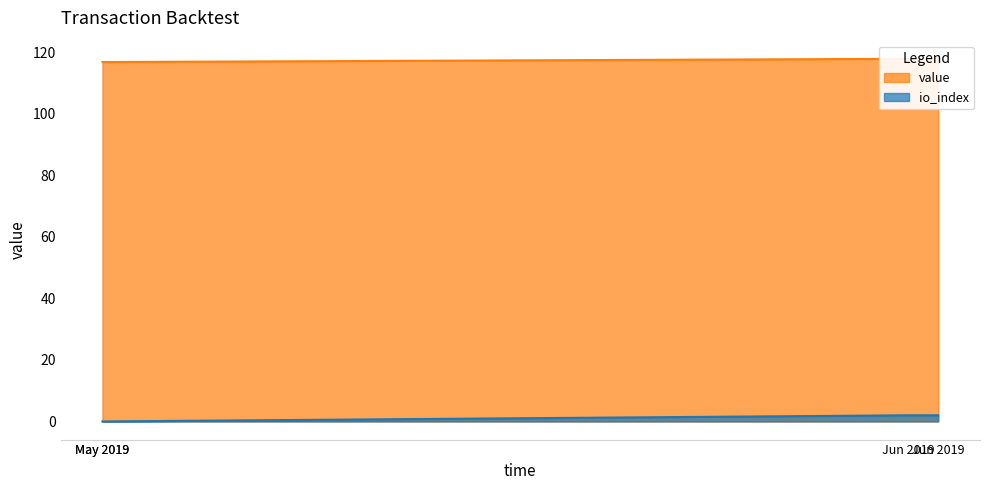

How many io_index values are between 0 and 2?

4